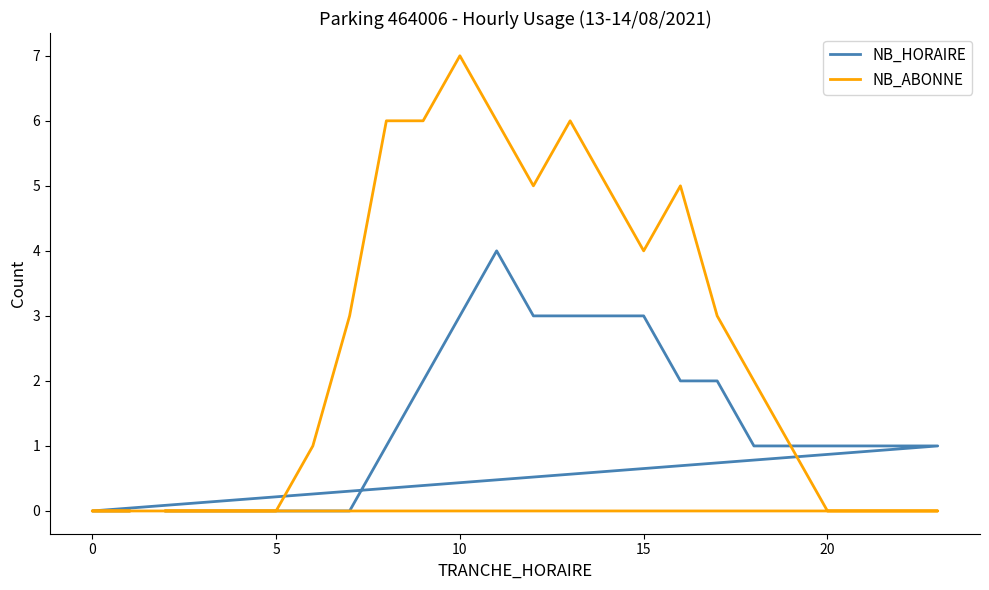

How many values in the NB_ABONNE series exceed 2?

11